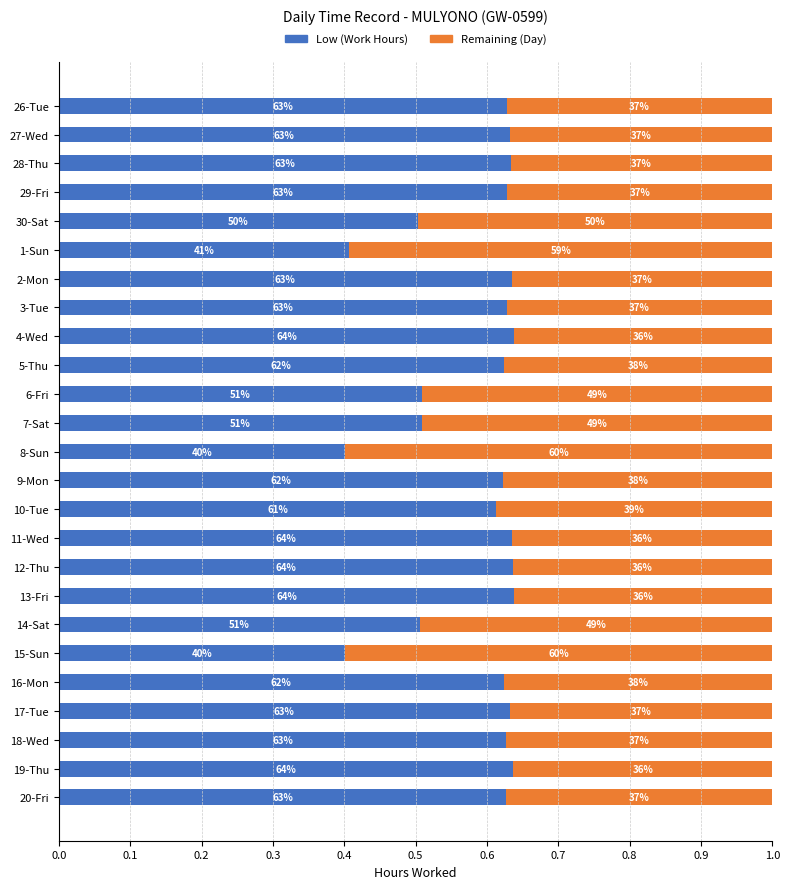

What are all the series names shown in the legend?

Low (Work Hours), Remaining (Day)